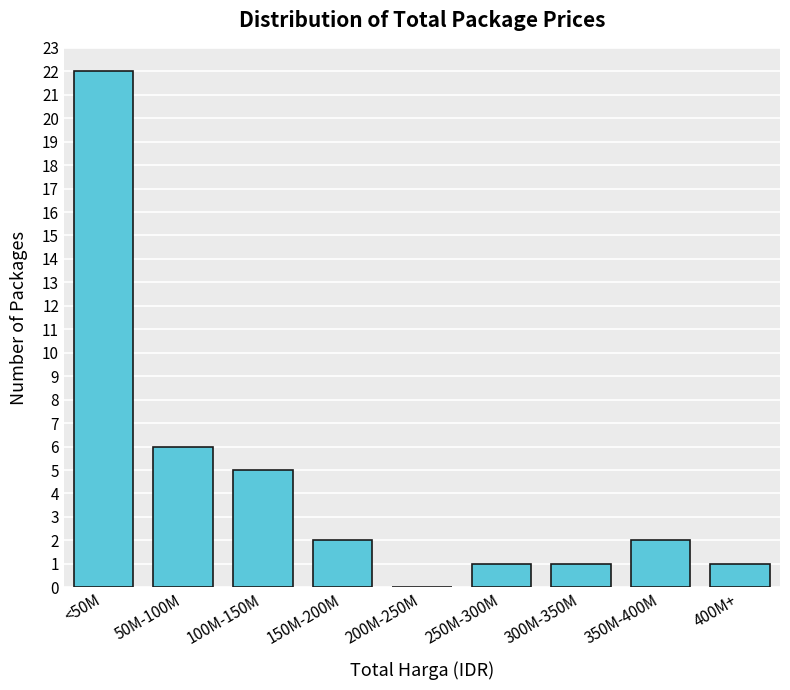

Reading left to right, extract all data points from this chart.

<50M=22	50M-100M=6	100M-150M=5	150M-200M=2	200M-250M=0	250M-300M=1	300M-350M=1	350M-400M=2	400M+=1